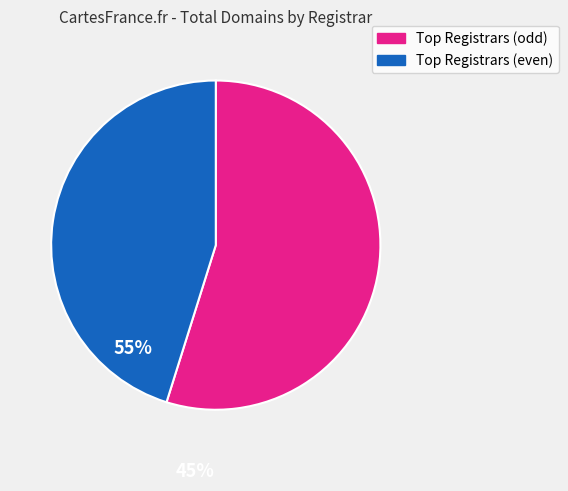

Which slice represents more than half of the pie?

Top Registrars (odd)